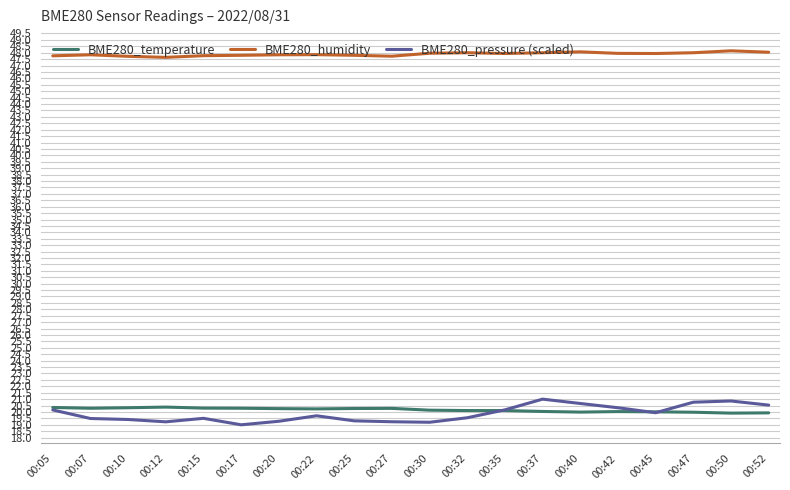

How many lines are shown in the chart?

3